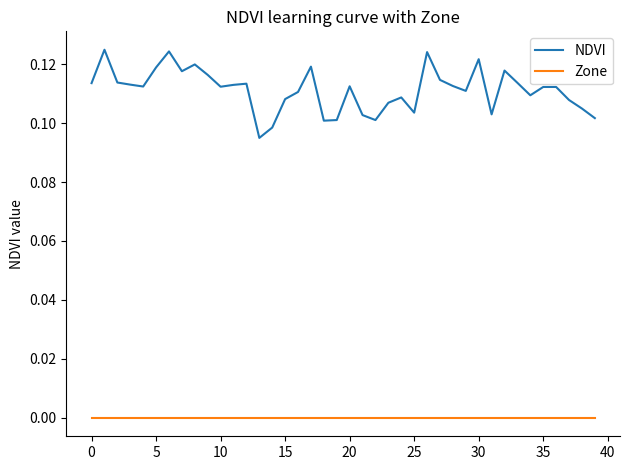

True or false: Zone and NDVI cross at least once.

False